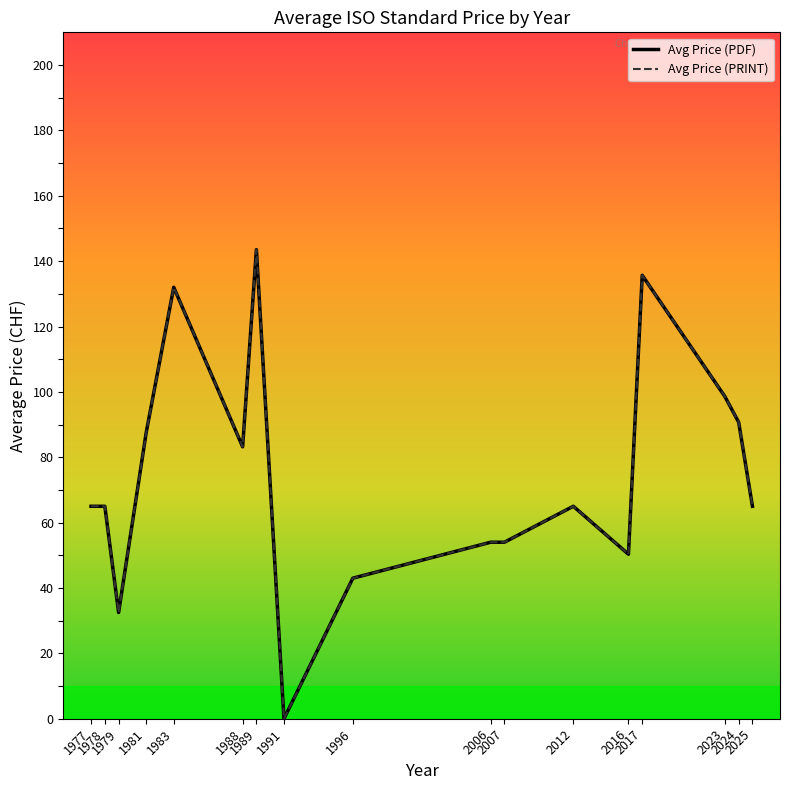

Is this an area chart (filled region under the line)?

No